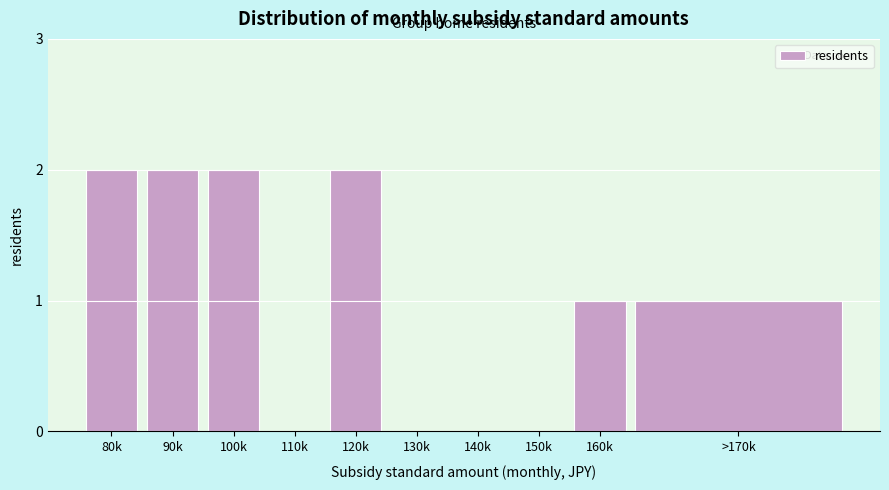

Reading left to right, transcribe all the data shown in this chart.

80k=2	90k=2	100k=2	110k=0	120k=2	130k=0	140k=0	150k=0	160k=1	>170k=1